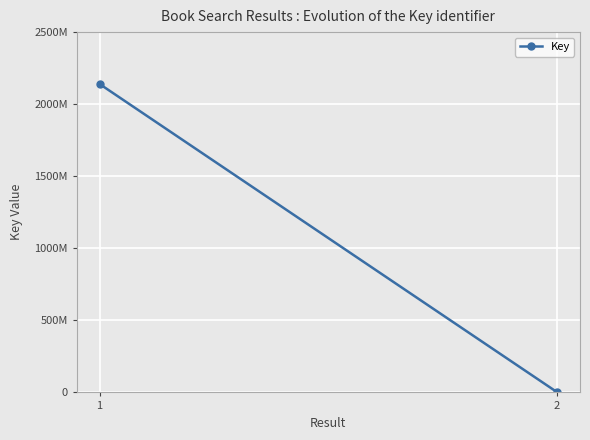

The value at 1 is 2139698769. True or false?

True